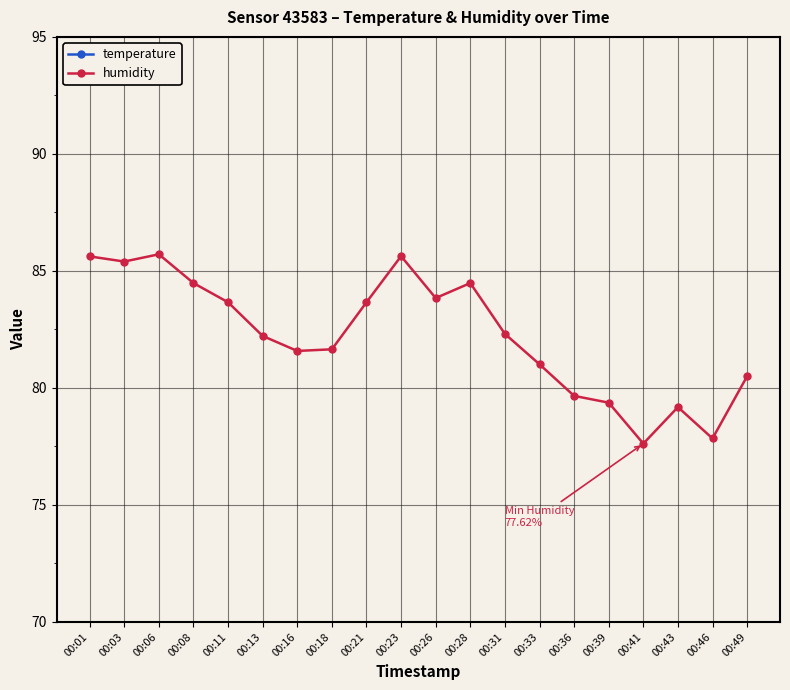

True or false: humidity and temperature intersect in this chart.

False